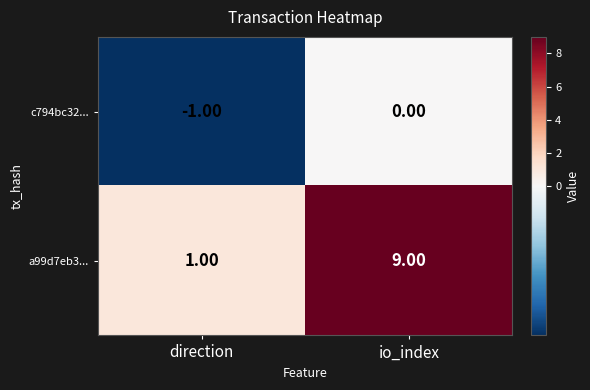

List the series in order of their overall mean, highest first.

a99d7eb3..., c794bc32...